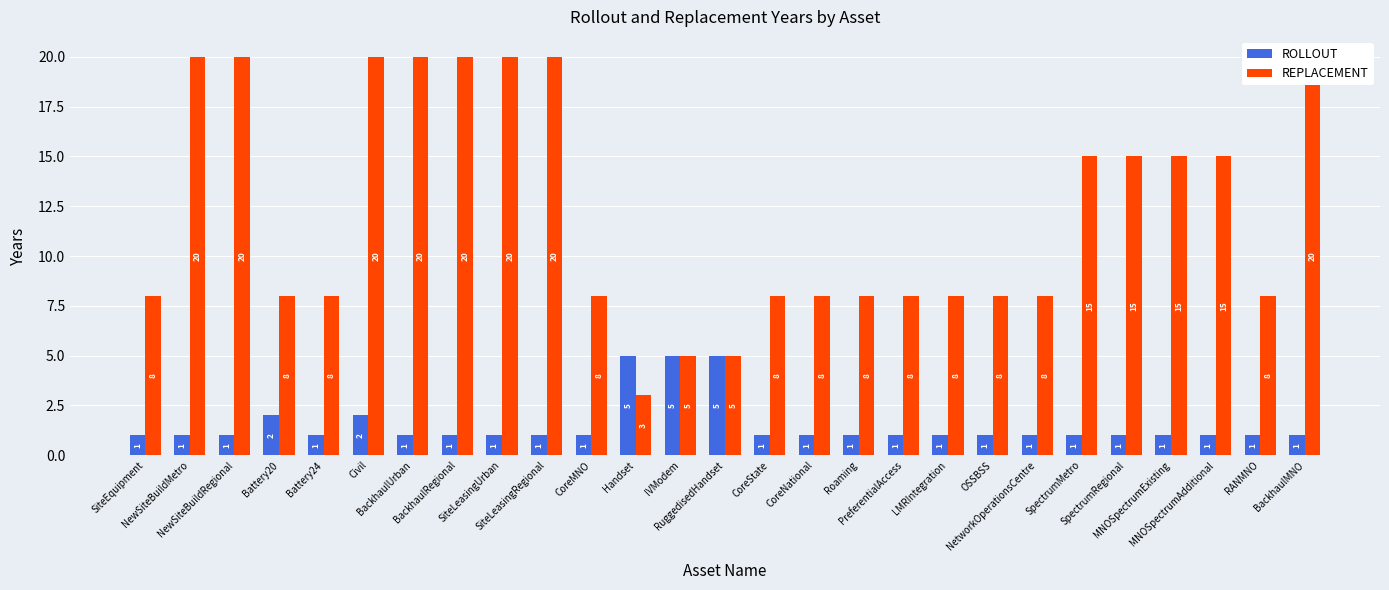

What is the sum of all ROLLOUT values?

41